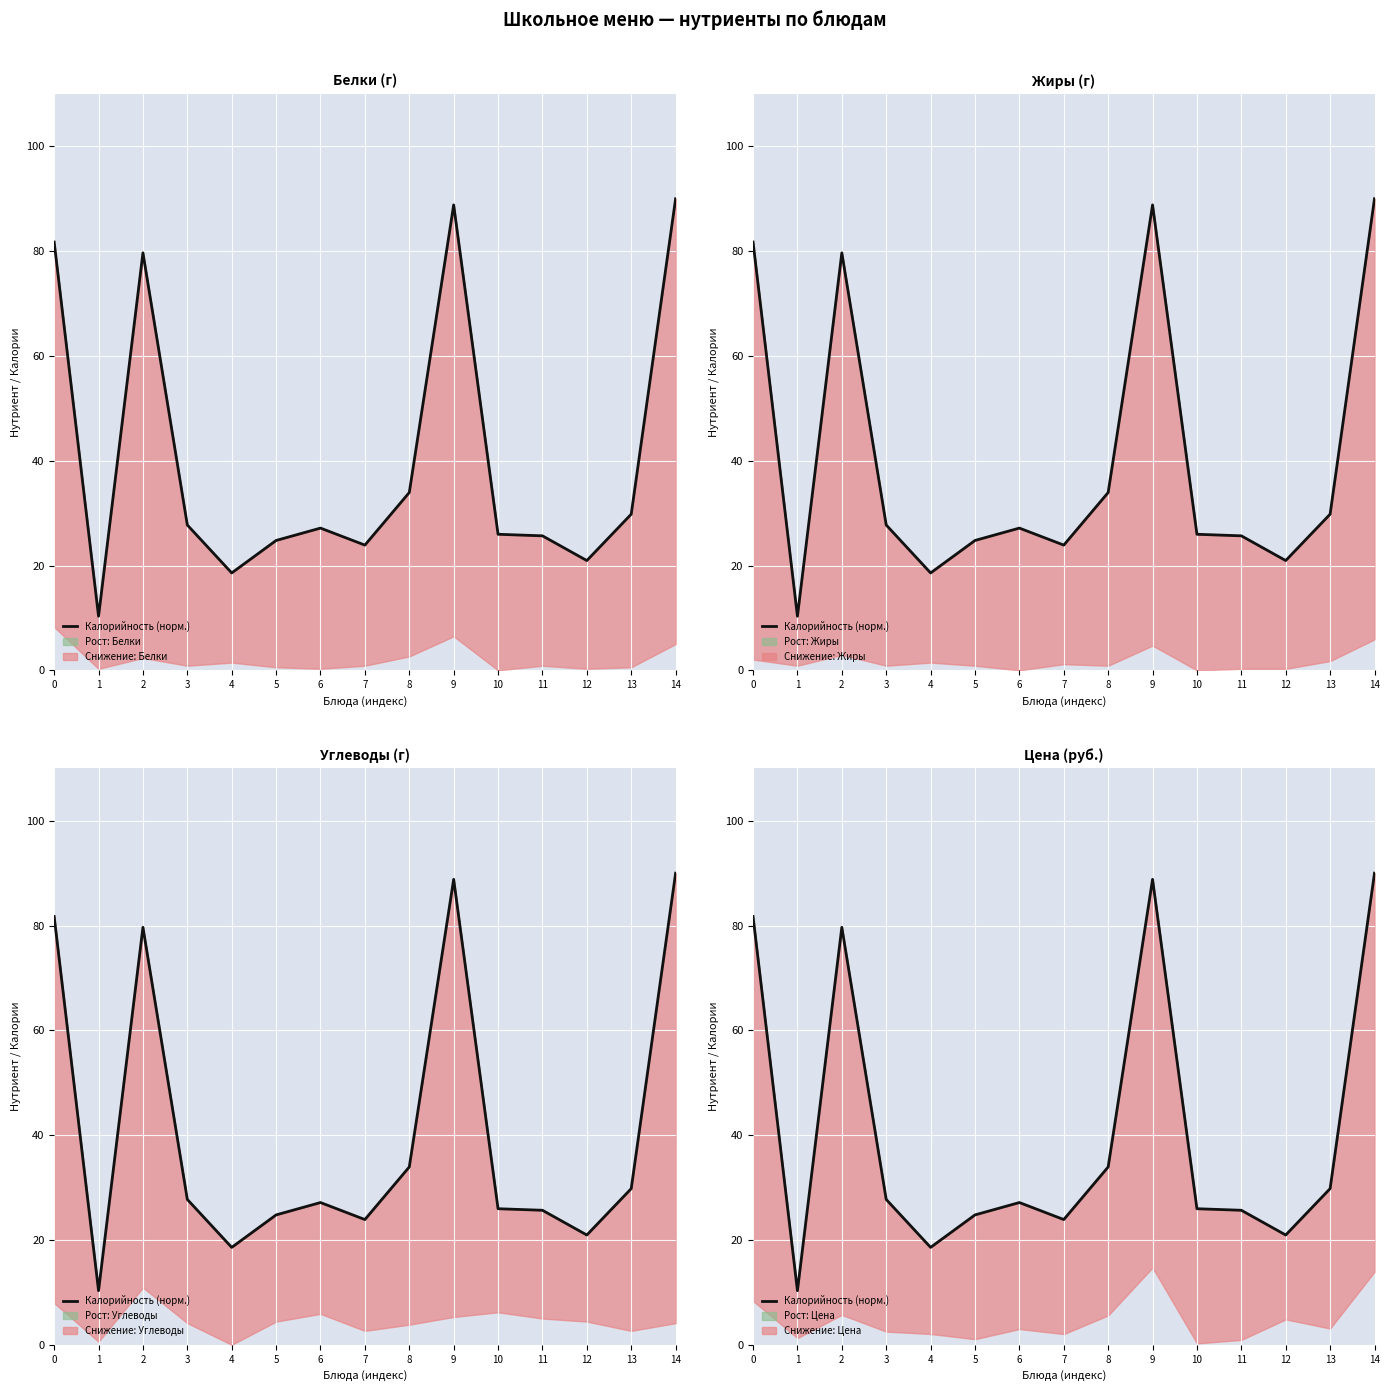

The value at 9 is 124.3. True or false?

False